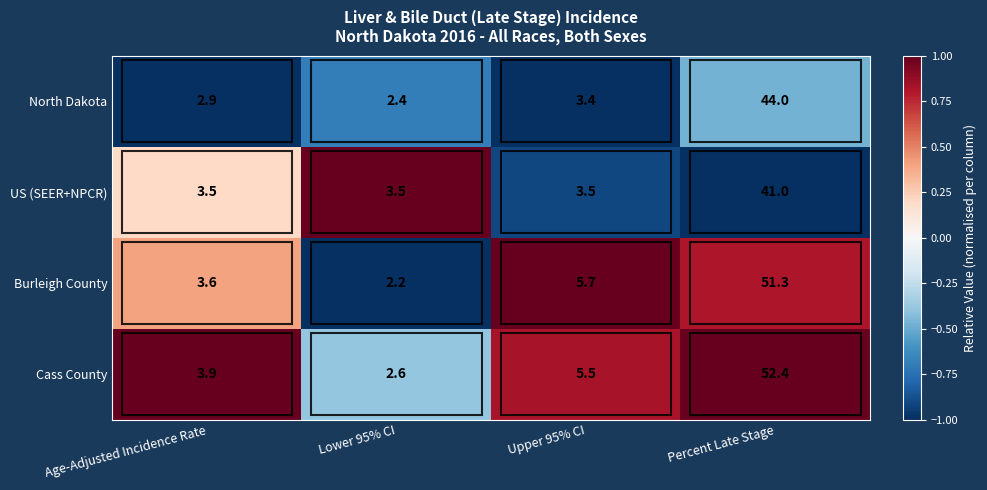

At which category does the chart reach its peak across all series?

Percent Late Stage